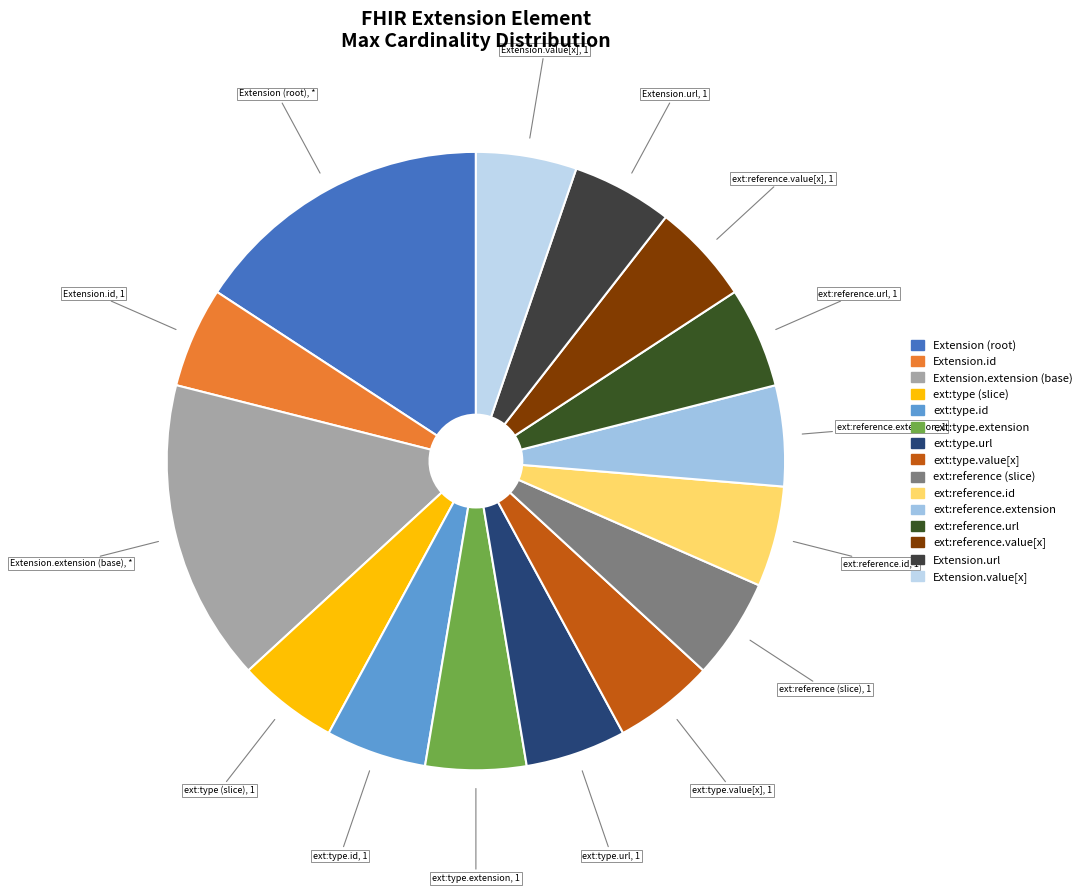

Which category has the biggest portion of the pie?

Extension.extension